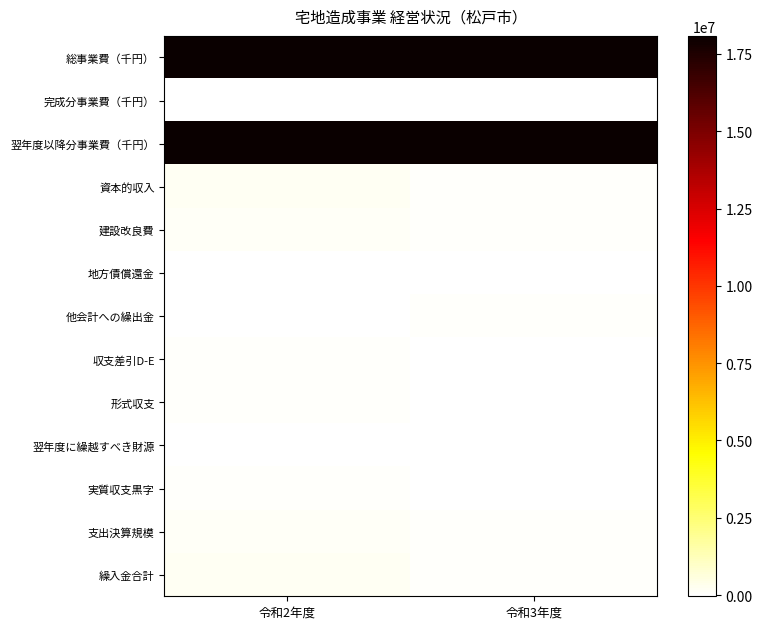

At how many categories does at least one series exceed 16018525?

2